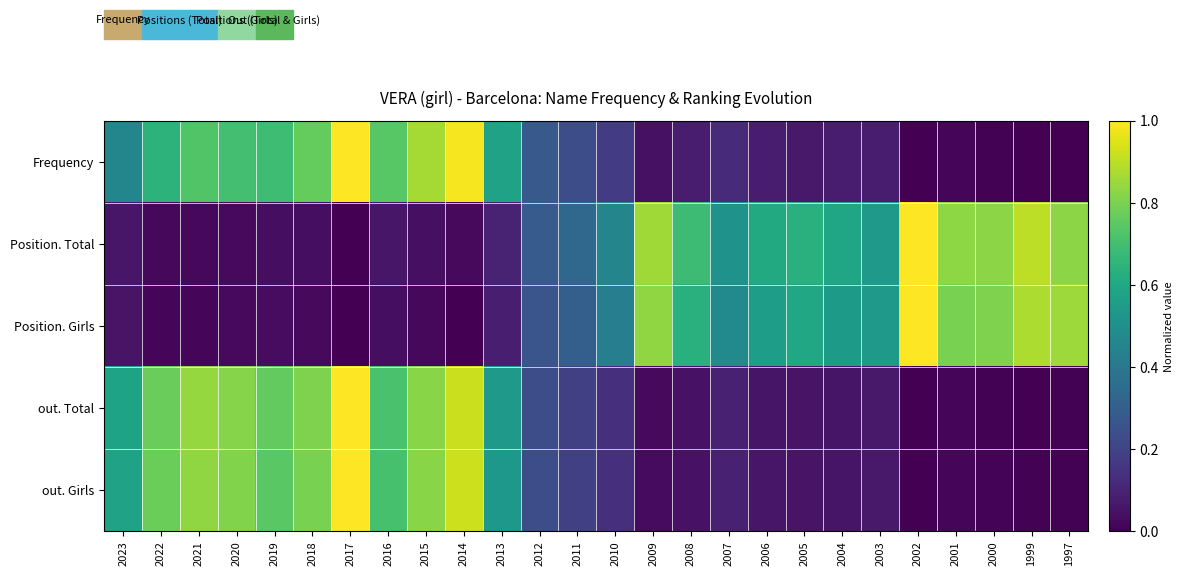

Which label corresponds to the smallest value in the chart?

2002